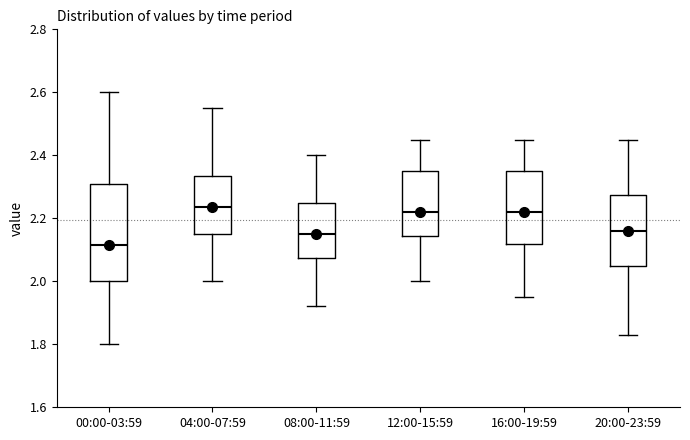

Where is the lower edge of the box for 00:00-03:59 on the y-axis? The values are not printed on the chart, so give them approximately, as read against the axis.

2.00